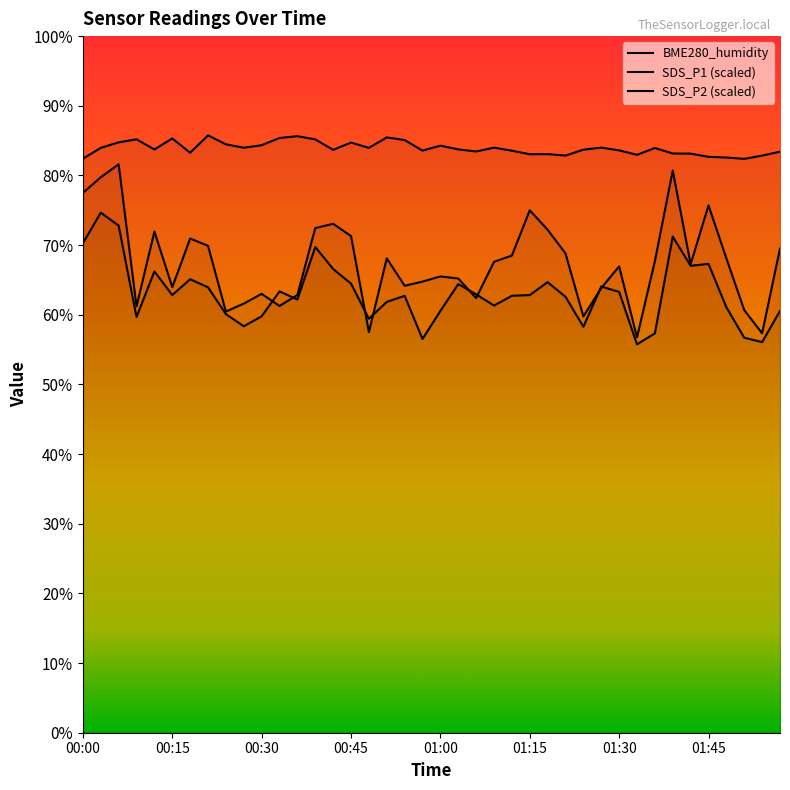

True or false: SDS_P1 and BME280_humidity intersect in this chart.

False